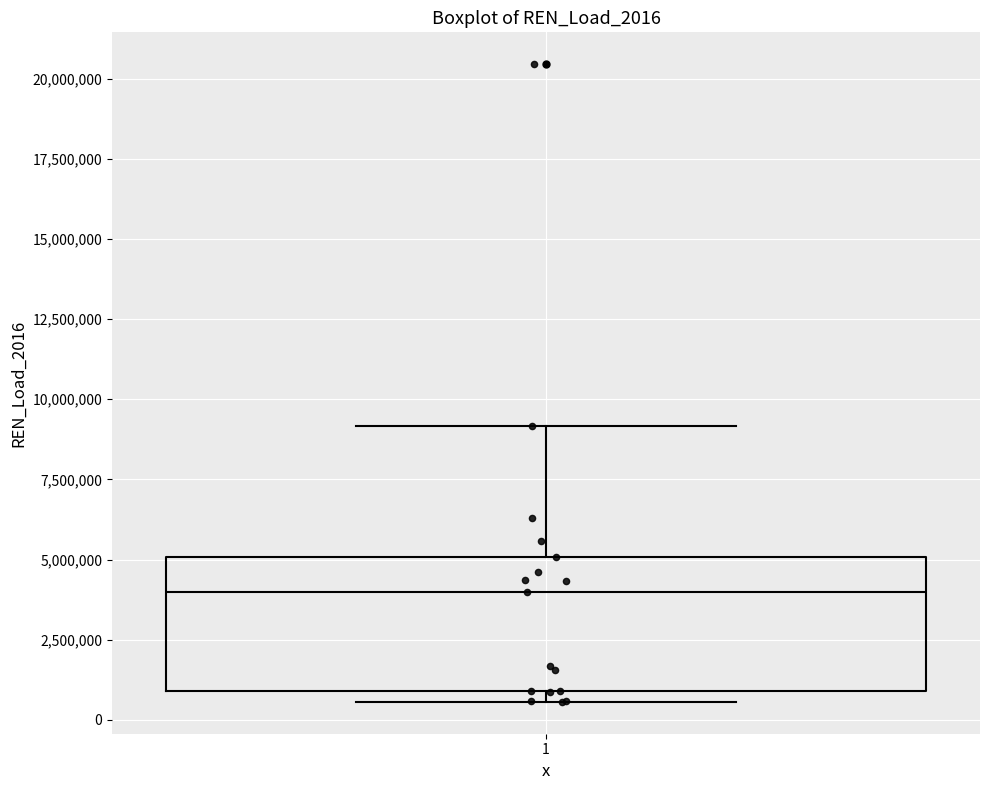

Where is the upper edge of the box at x = 1 on the y-axis? The values are not printed on the chart, so give them approximately, as read against the axis.

5000000